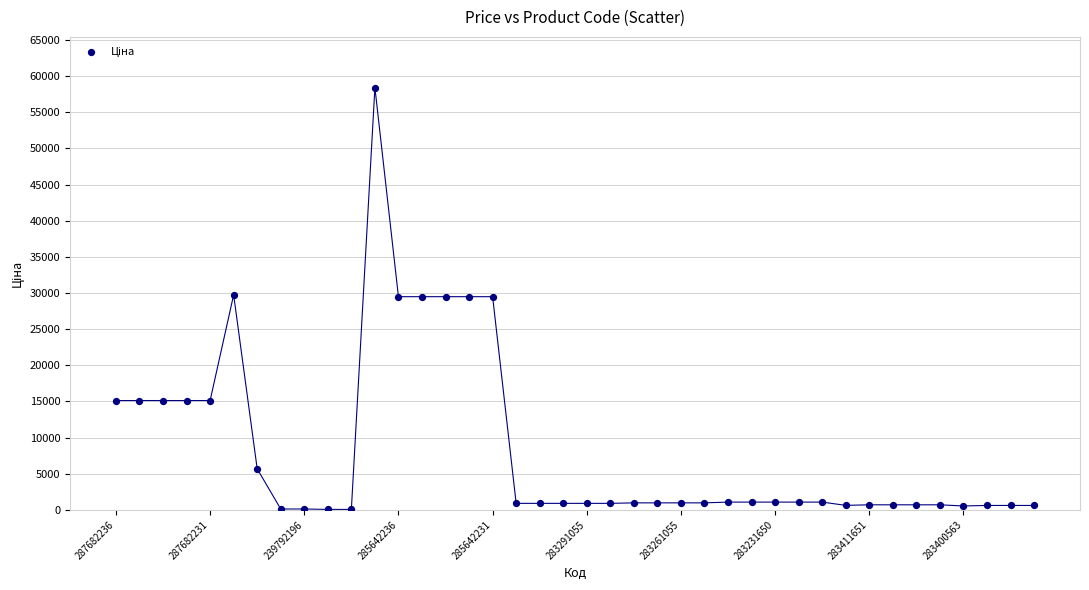

What is the range of Y values (max minus min)?

58369.5